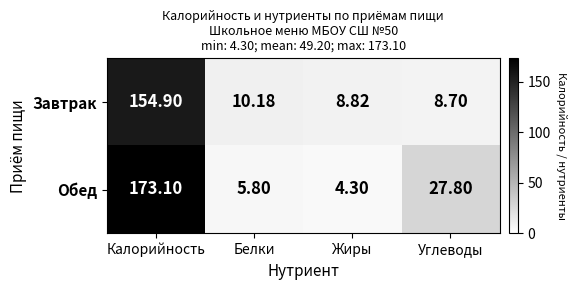

Rank the series by their maximum value, from highest to lowest.

Обед, Завтрак